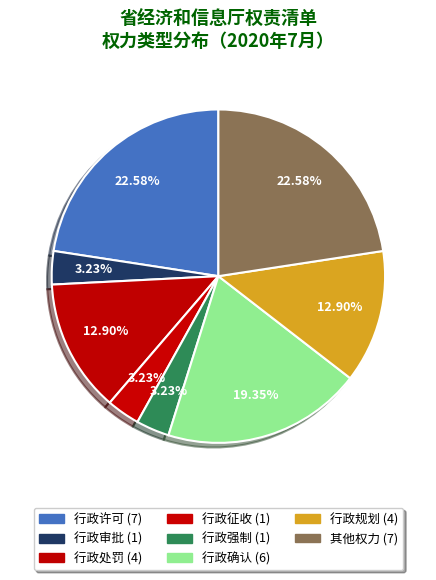

Between 行政规划 and 行政处罚, which is larger?

行政规划